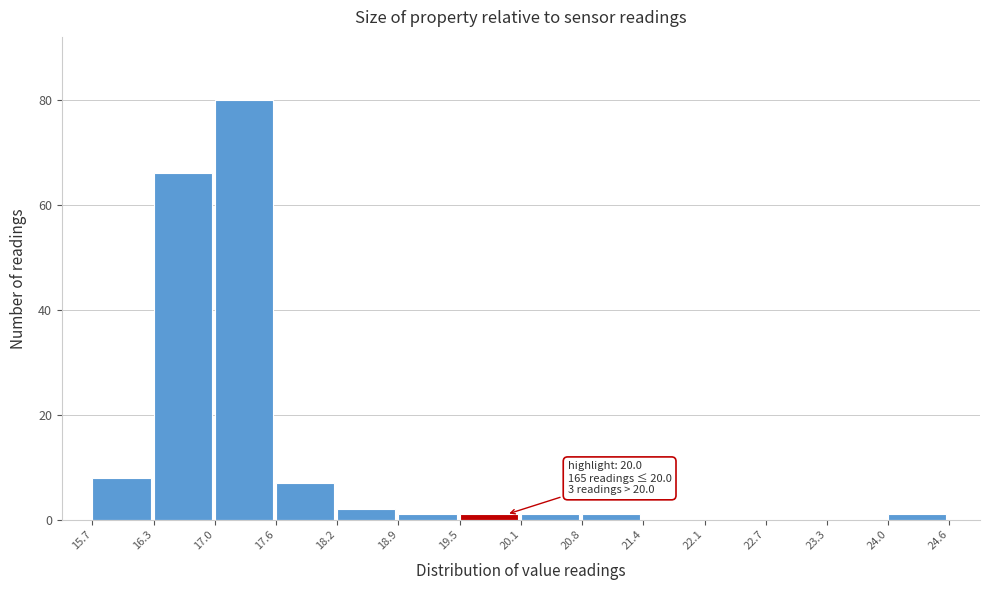

Which range on the x-axis has the tallest bar?

17.0 to 17.6